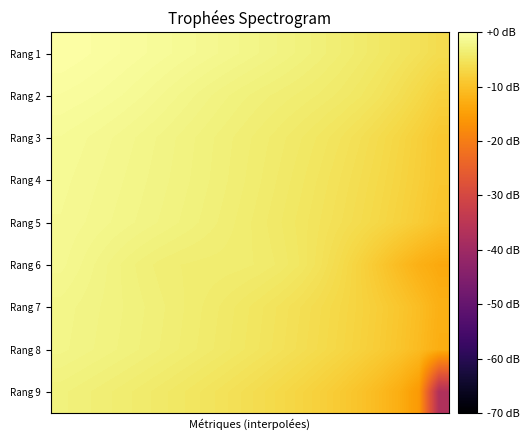

Reading left to right, list all the values displayed in this chart.

Rang 1: 0.0	-0.2	-0.4	-0.6	-0.8	-1.0	-1.2	-1.4	-1.7	-1.9	-2.2	-2.5	-2.8	-3.2	-3.5	-3.9	-4.4	-4.9	-5.5	-6.1
Rang 2: -0.6	-0.7	-0.9	-1.1	-1.3	-1.6	-1.9	-2.3	-2.6	-2.9	-3.2	-3.4	-3.6	-3.9	-4.2	-4.6	-5.1	-5.8	-6.7	-7.8
Rang 3: -1.1	-1.3	-1.5	-1.7	-2.0	-2.2	-2.5	-2.8	-3.1	-3.4	-3.7	-4.0	-4.3	-4.7	-5.2	-5.7	-6.3	-7.1	-8.0	-9.1
Rang 4: -1.3	-1.5	-1.7	-1.9	-2.1	-2.3	-2.6	-2.9	-3.2	-3.5	-3.8	-4.2	-4.6	-5.0	-5.5	-6.0	-6.6	-7.3	-8.2	-9.2
Rang 5: -1.4	-1.6	-1.8	-2.0	-2.3	-2.5	-2.8	-3.0	-3.3	-3.6	-4.0	-4.3	-4.7	-5.2	-5.7	-6.2	-6.9	-7.6	-8.5	-9.7
Rang 6: -1.5	-1.9	-2.3	-2.7	-3.1	-3.4	-3.6	-3.6	-3.7	-3.7	-3.9	-4.2	-4.7	-5.4	-6.3	-7.6	-9.1	-10.7	-12.3	-13.5
Rang 7: -2.0	-2.2	-2.5	-2.7	-3.0	-3.2	-3.5	-3.8	-4.1	-4.5	-4.8	-5.3	-5.7	-6.2	-6.8	-7.5	-8.3	-9.3	-10.5	-12.3
Rang 8: -2.1	-2.3	-2.5	-2.8	-3.0	-3.3	-3.6	-3.9	-4.2	-4.6	-4.9	-5.4	-5.8	-6.4	-7.0	-7.6	-8.5	-9.5	-10.8	-12.7
Rang 9: -2.9	-3.2	-3.4	-3.7	-3.9	-4.2	-4.6	-4.9	-5.3	-5.7	-6.2	-6.7	-7.3	-7.9	-8.7	-9.7	-10.9	-12.7	-15.7	-37.0